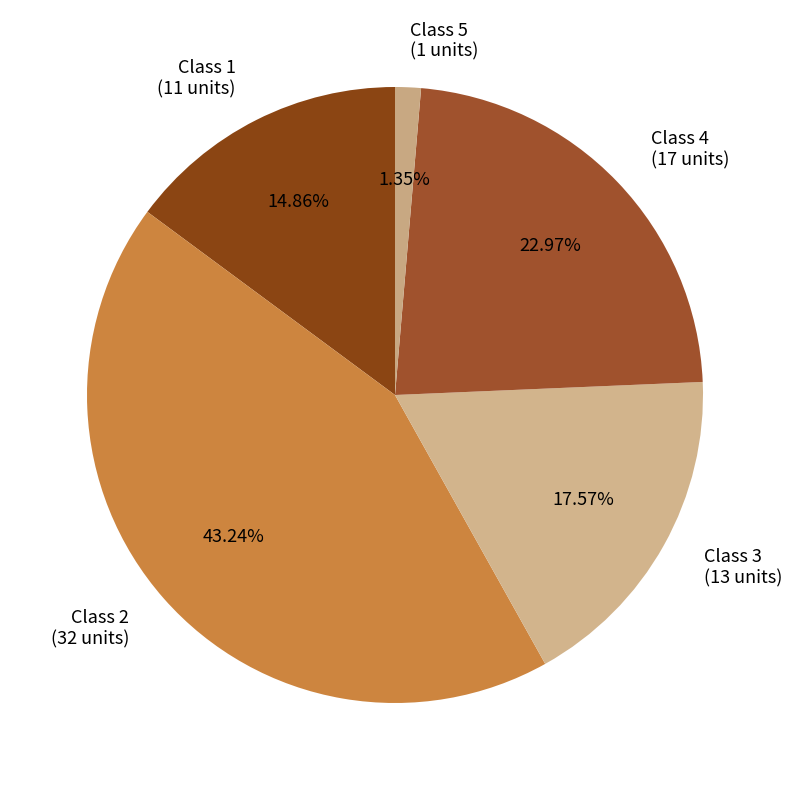

Approximately how many times larger is the value at Class 1 compared to Class 3?

0.8